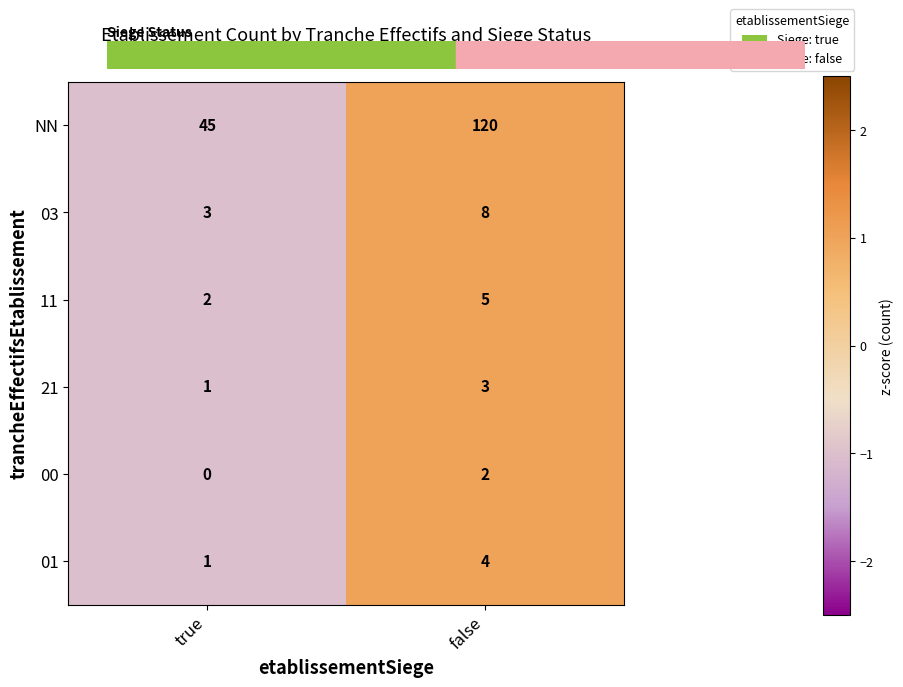

How many values in the 11 series are below 5?

1